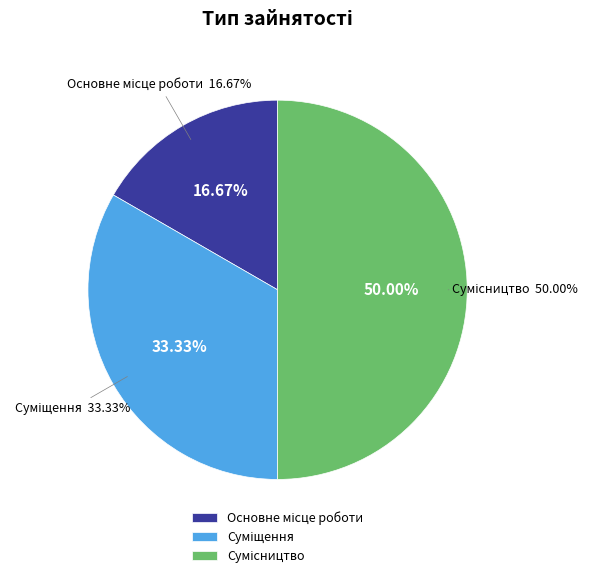

How much of the chart is everything except Сумісництво?

50.0%